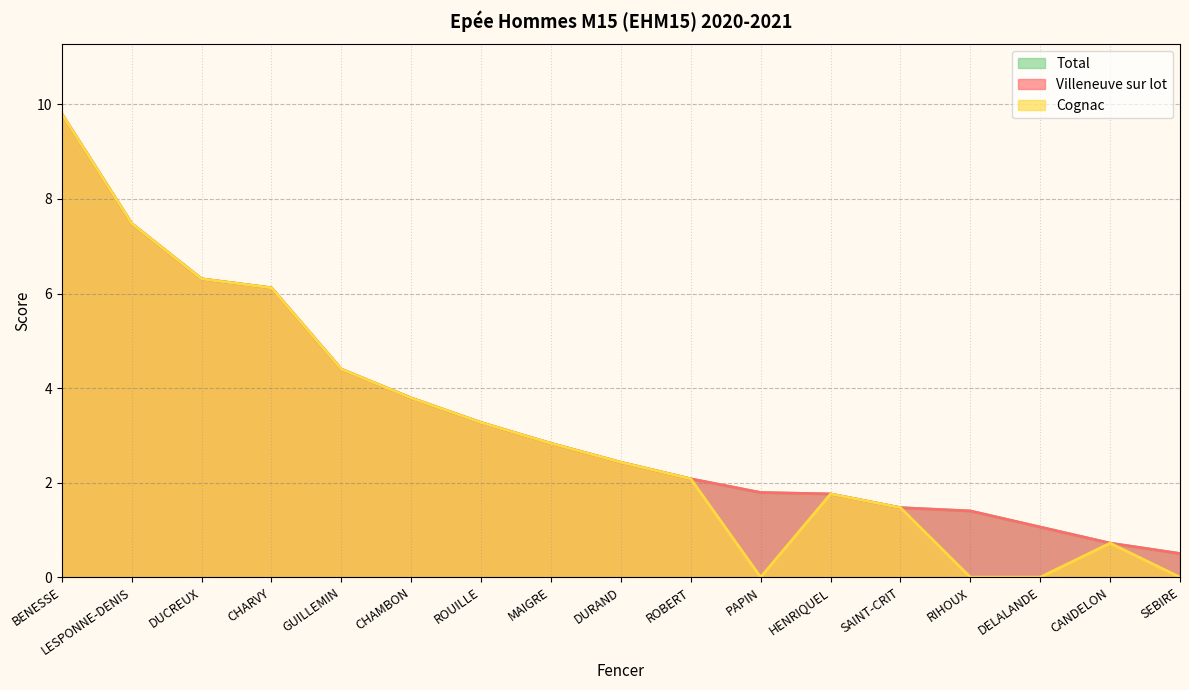

Is it true that Cognac equals 1.8 at HENRIQUEL?

True